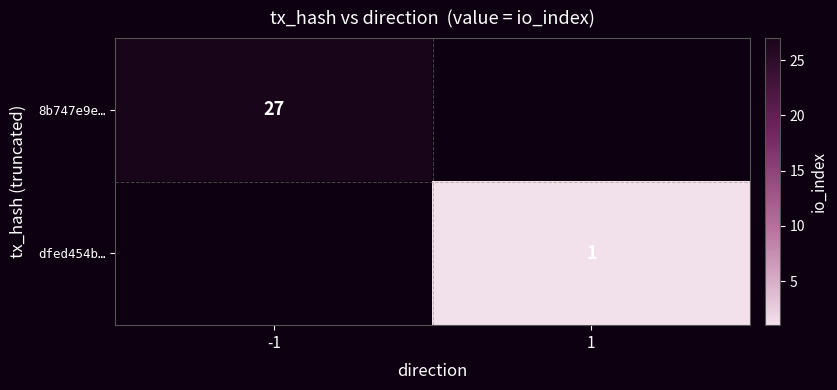

True or false: dfed454b… has a value of 1 at 1.

True